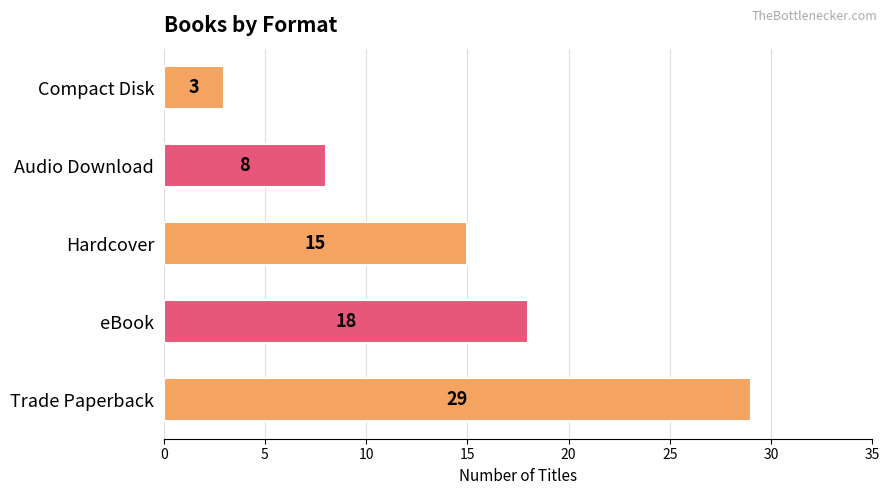

Are the bars grouped side by side (vs. stacked)?

No